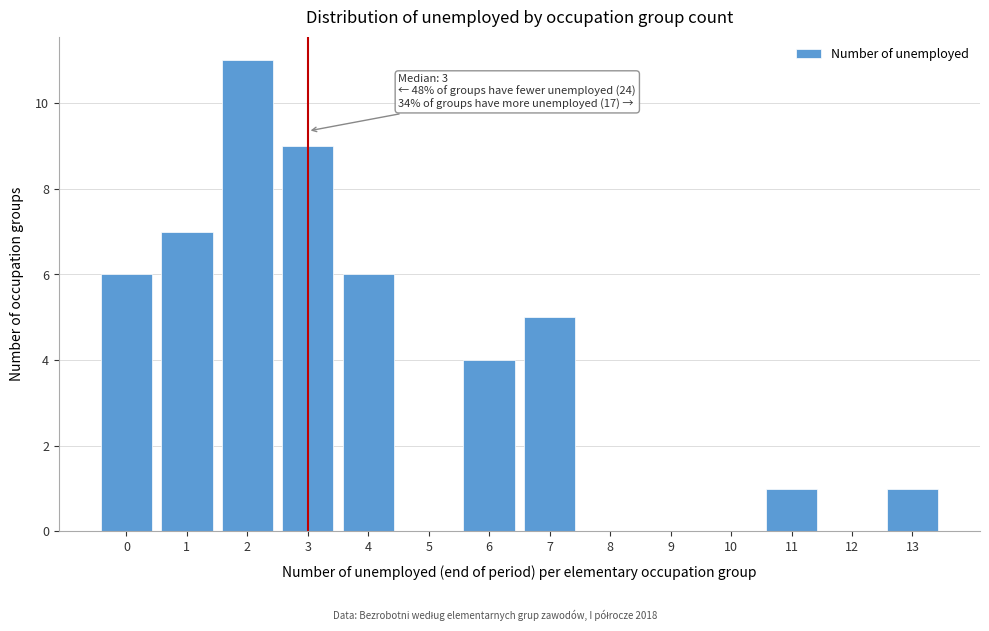

Reading left to right, list all the values displayed in this chart.

0=6	1=7	2=11	3=9	4=6	5=0	6=4	7=5	8=0	9=0	10=0	11=1	12=0	13=1